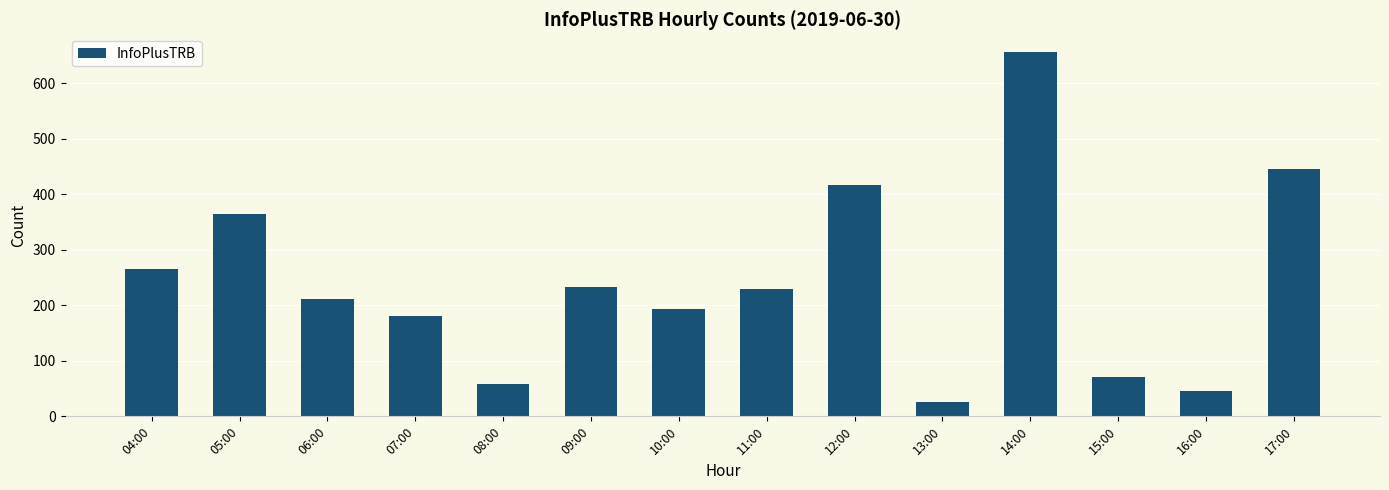

Reading right to left, list all the values displayed in this chart.

445	46	71	655	26	417	229	194	232	59	181	211	364	266